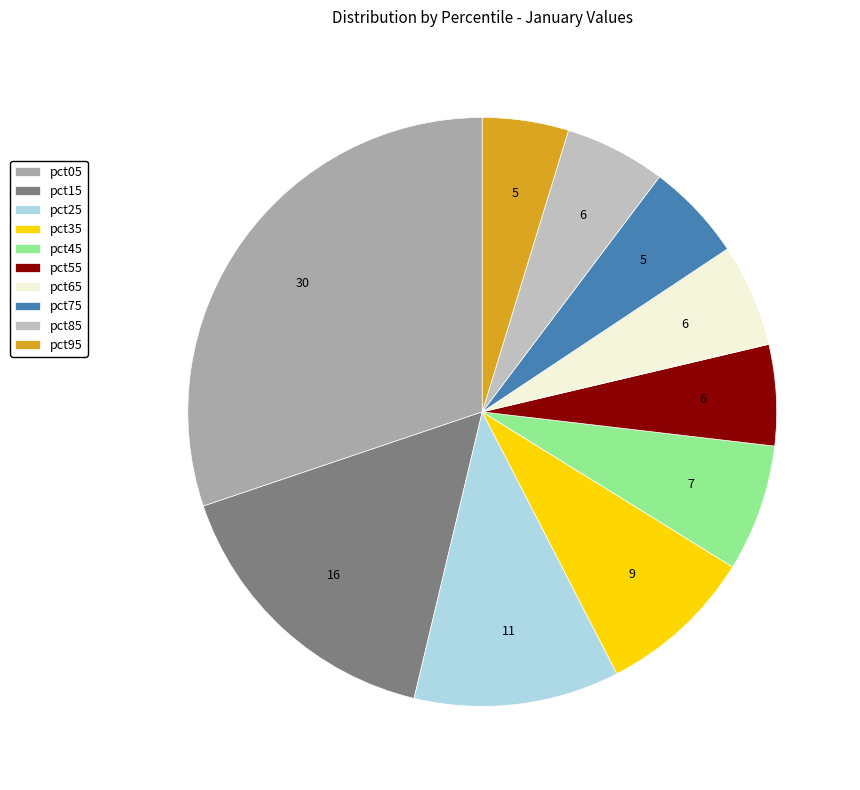

Count the number of slices in the pie.

10